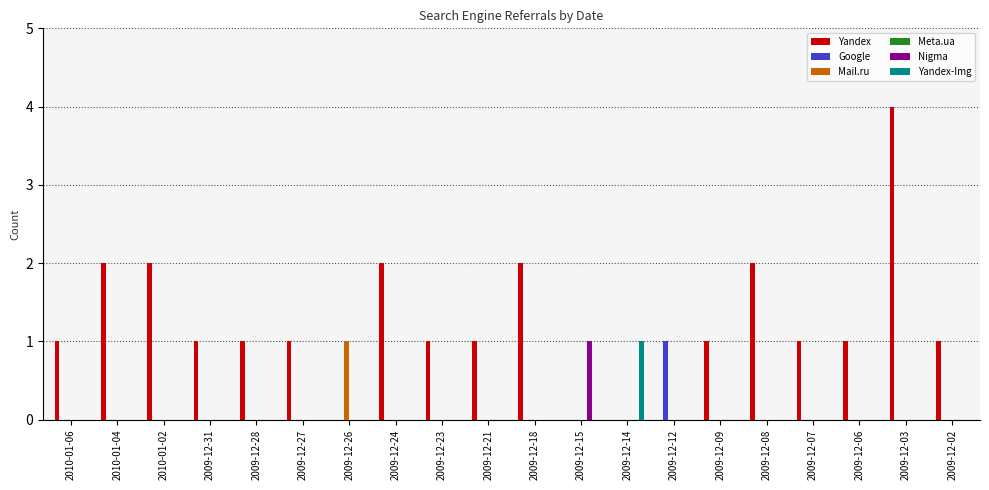

Reading left to right, list all the values displayed in this chart.

Yandex: 2010-01-06=1	2010-01-04=2	2010-01-02=2	2009-12-31=1	2009-12-28=1	2009-12-27=1	2009-12-26=0	2009-12-24=2	2009-12-23=1	2009-12-21=1	2009-12-18=2	2009-12-15=0	2009-12-14=0	2009-12-12=0	2009-12-09=1	2009-12-08=2	2009-12-07=1	2009-12-06=1	2009-12-03=4	2009-12-02=1
Google: 2010-01-06=0	2010-01-04=0	2010-01-02=0	2009-12-31=0	2009-12-28=0	2009-12-27=0	2009-12-26=0	2009-12-24=0	2009-12-23=0	2009-12-21=0	2009-12-18=0	2009-12-15=0	2009-12-14=0	2009-12-12=1	2009-12-09=0	2009-12-08=0	2009-12-07=0	2009-12-06=0	2009-12-03=0	2009-12-02=0
Mail.ru: 2010-01-06=0	2010-01-04=0	2010-01-02=0	2009-12-31=0	2009-12-28=0	2009-12-27=0	2009-12-26=1	2009-12-24=0	2009-12-23=0	2009-12-21=0	2009-12-18=0	2009-12-15=0	2009-12-14=0	2009-12-12=0	2009-12-09=0	2009-12-08=0	2009-12-07=0	2009-12-06=0	2009-12-03=0	2009-12-02=0
Meta.ua: 2010-01-06=0	2010-01-04=0	2010-01-02=0	2009-12-31=0	2009-12-28=0	2009-12-27=0	2009-12-26=0	2009-12-24=0	2009-12-23=0	2009-12-21=0	2009-12-18=0	2009-12-15=0	2009-12-14=0	2009-12-12=0	2009-12-09=0	2009-12-08=0	2009-12-07=0	2009-12-06=0	2009-12-03=0	2009-12-02=0
Nigma: 2010-01-06=0	2010-01-04=0	2010-01-02=0	2009-12-31=0	2009-12-28=0	2009-12-27=0	2009-12-26=0	2009-12-24=0	2009-12-23=0	2009-12-21=0	2009-12-18=0	2009-12-15=1	2009-12-14=0	2009-12-12=0	2009-12-09=0	2009-12-08=0	2009-12-07=0	2009-12-06=0	2009-12-03=0	2009-12-02=0
Yandex-Img: 2010-01-06=0	2010-01-04=0	2010-01-02=0	2009-12-31=0	2009-12-28=0	2009-12-27=0	2009-12-26=0	2009-12-24=0	2009-12-23=0	2009-12-21=0	2009-12-18=0	2009-12-15=0	2009-12-14=1	2009-12-12=0	2009-12-09=0	2009-12-08=0	2009-12-07=0	2009-12-06=0	2009-12-03=0	2009-12-02=0